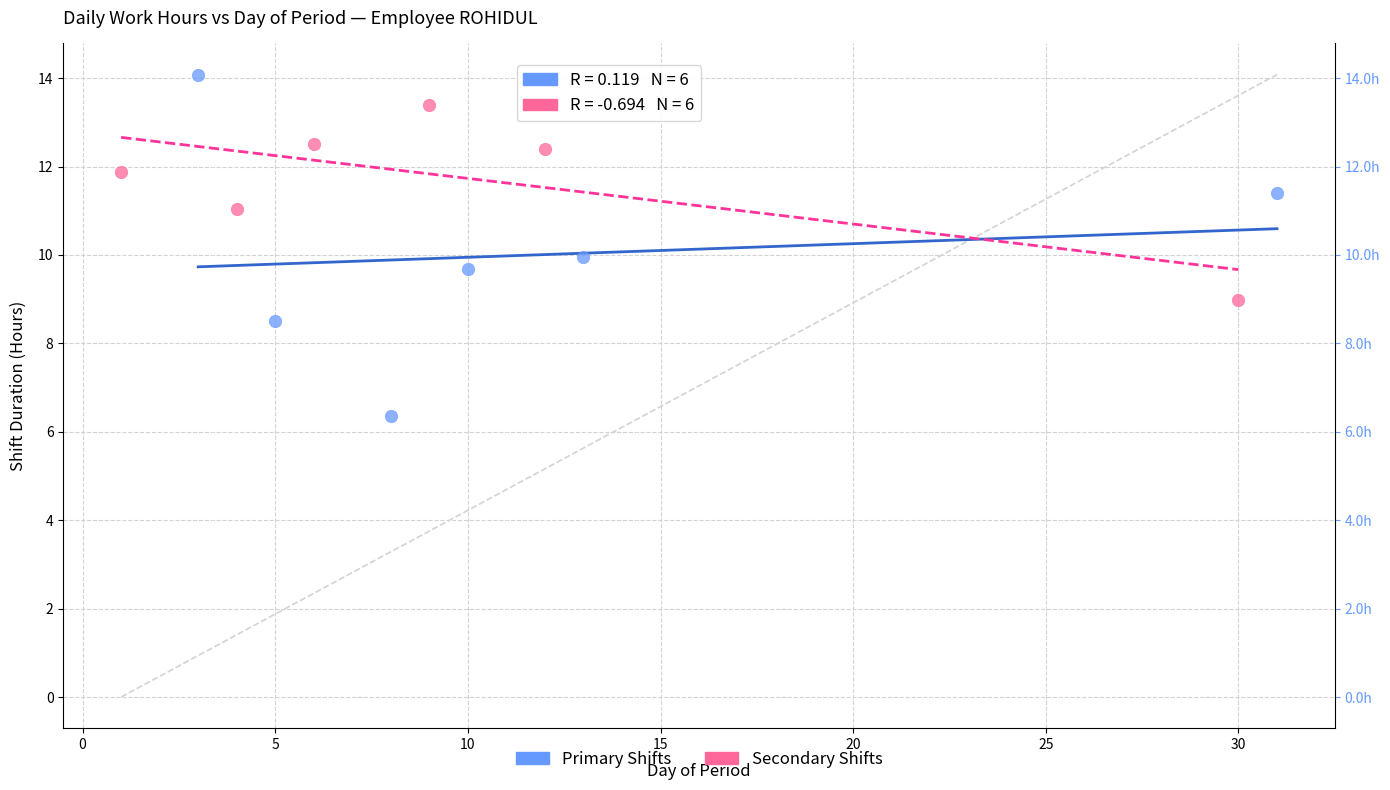

Which series contains the lowest Y value?

Primary Shifts